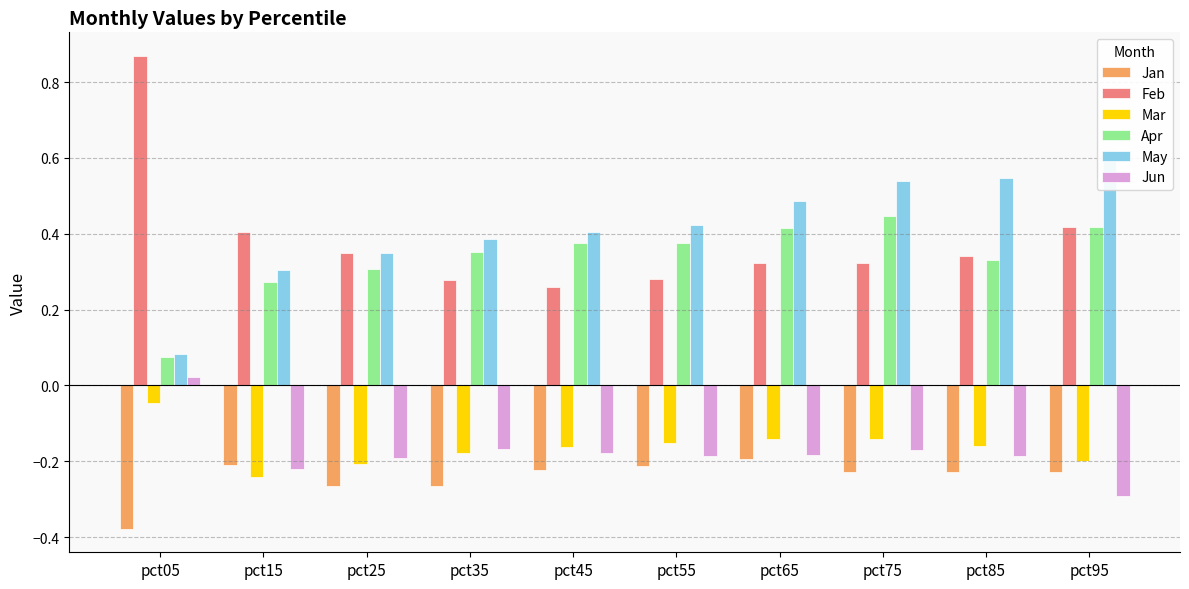

Which category has the highest value across all series?

pct05